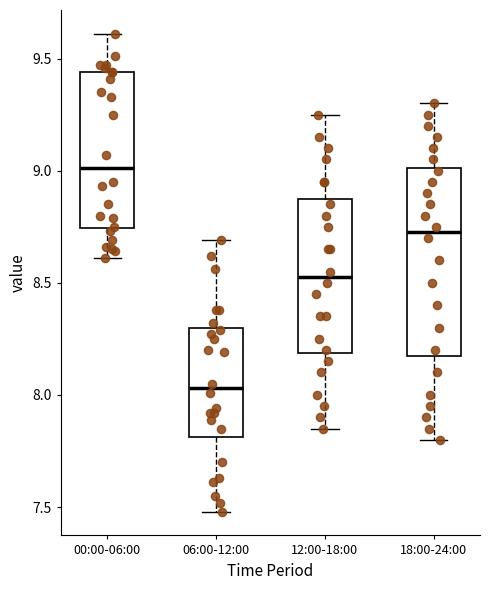

Which box has the lowest median line?

06:00-12:00